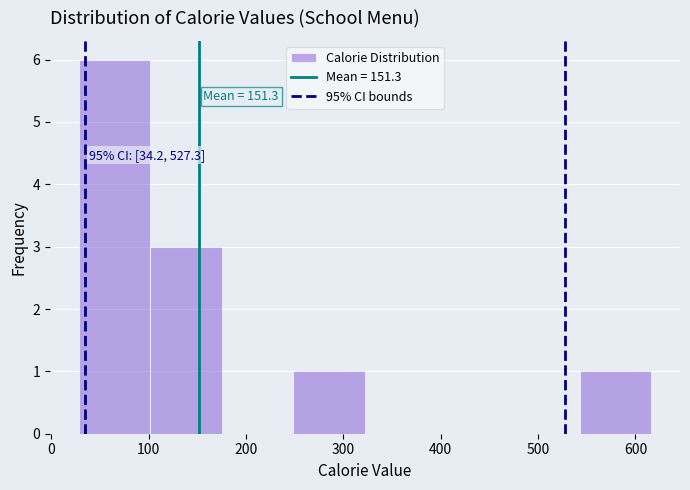

Which range on the x-axis has the tallest bar?

30 to 100